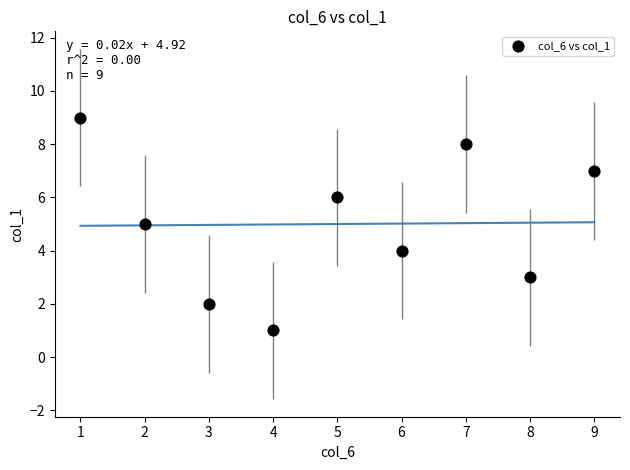

What is the average Y value?

5